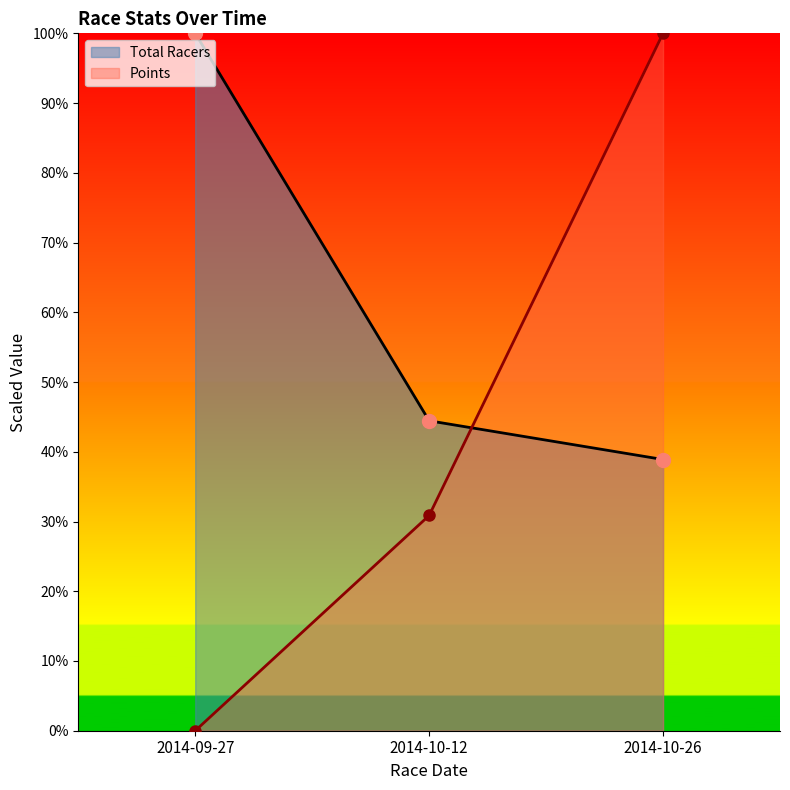

What is the difference between the highest and lowest values at 2014-10-26?

0.6